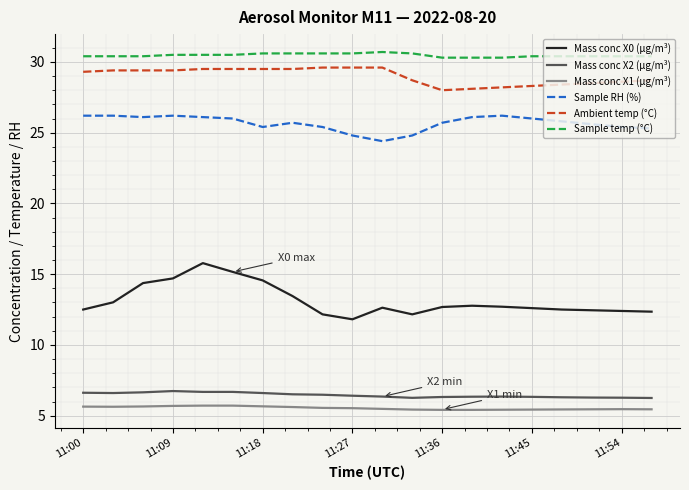

Which series has the widest spread of values?

Mass conc X0 (μg/m³)